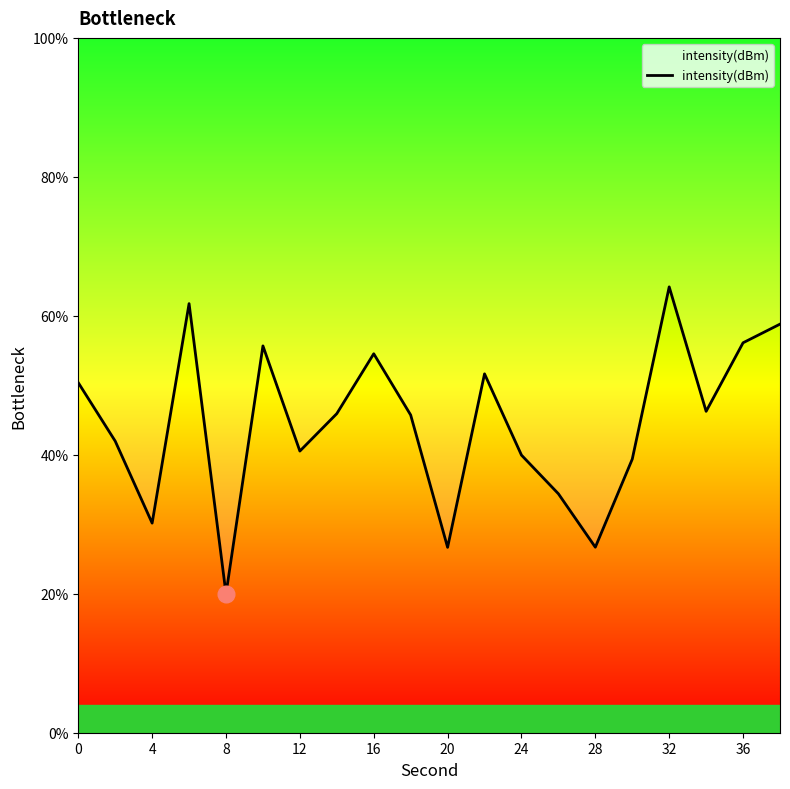

How many lines are shown in the chart?

1